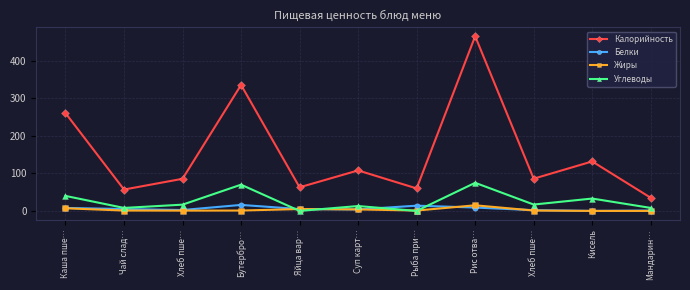

How many distinct data groups are displayed?

4